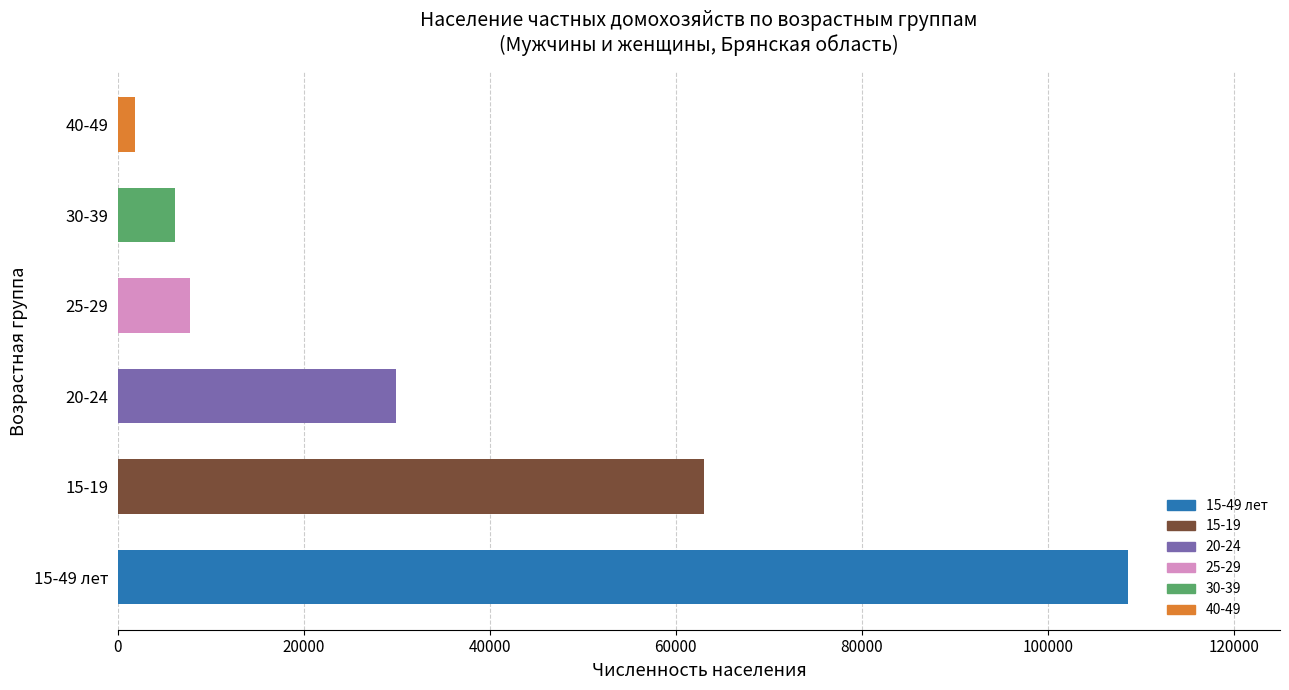

What is the difference between the second highest and second lowest values?

56776